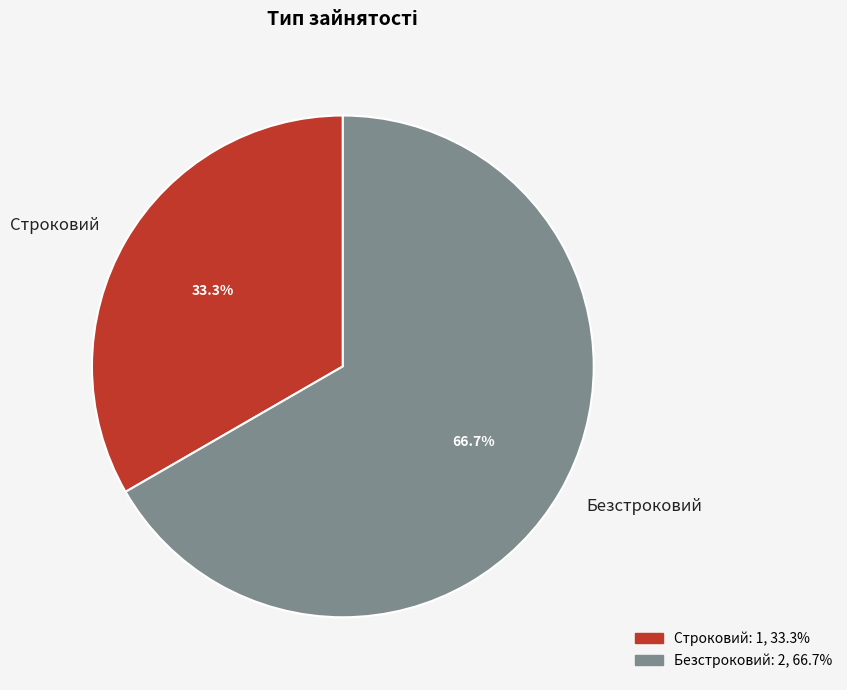

Rank the categories by value from lowest to highest.

Строковий, Безстроковий